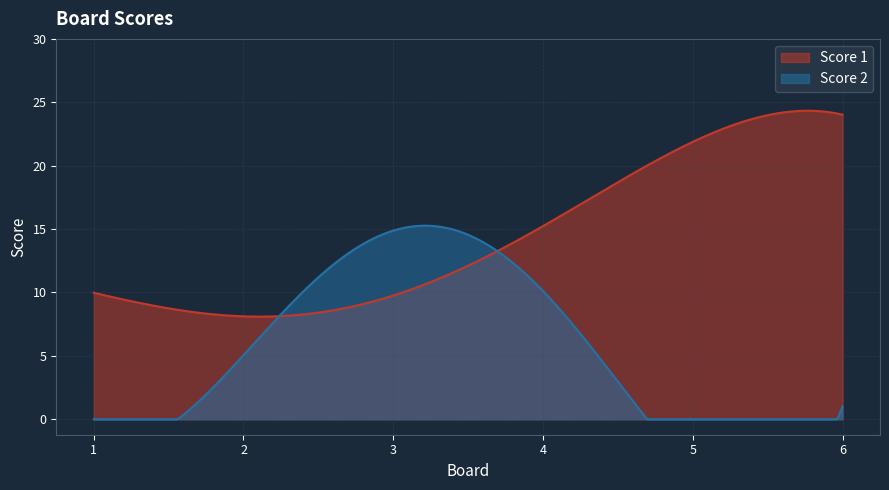

How many interior local valleys does the Score 2 series have?

1